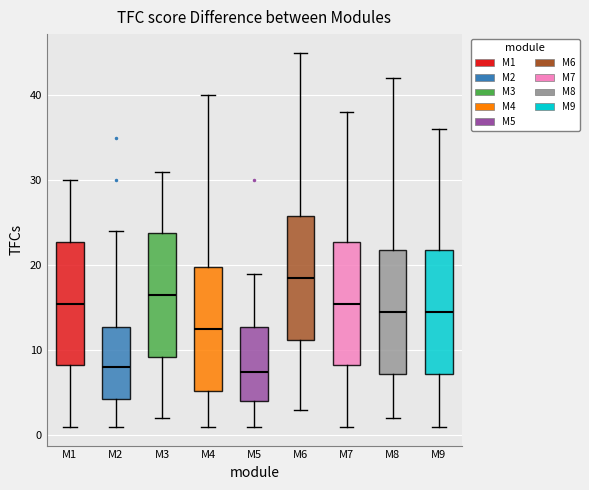

Where is the upper edge of the box for M4 on the y-axis? The values are not printed on the chart, so give them approximately, as read against the axis.

20